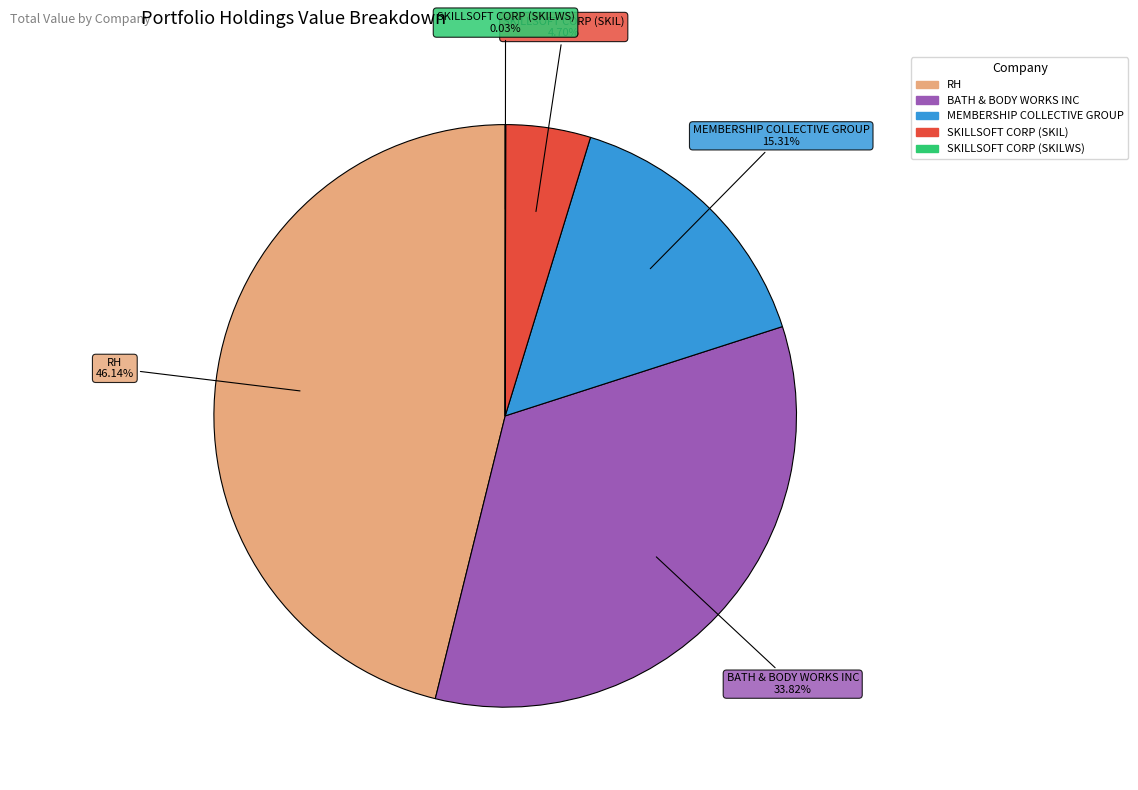

Combined, what portion of the pie is SKILLSOFT CORP (SKIL) and BATH & BODY WORKS INC?

38.5%